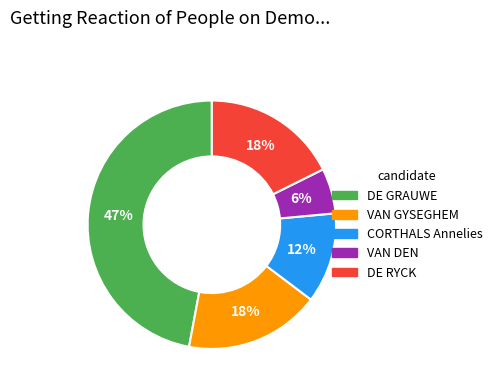

To the nearest percent, what is the average slice percentage?

20%